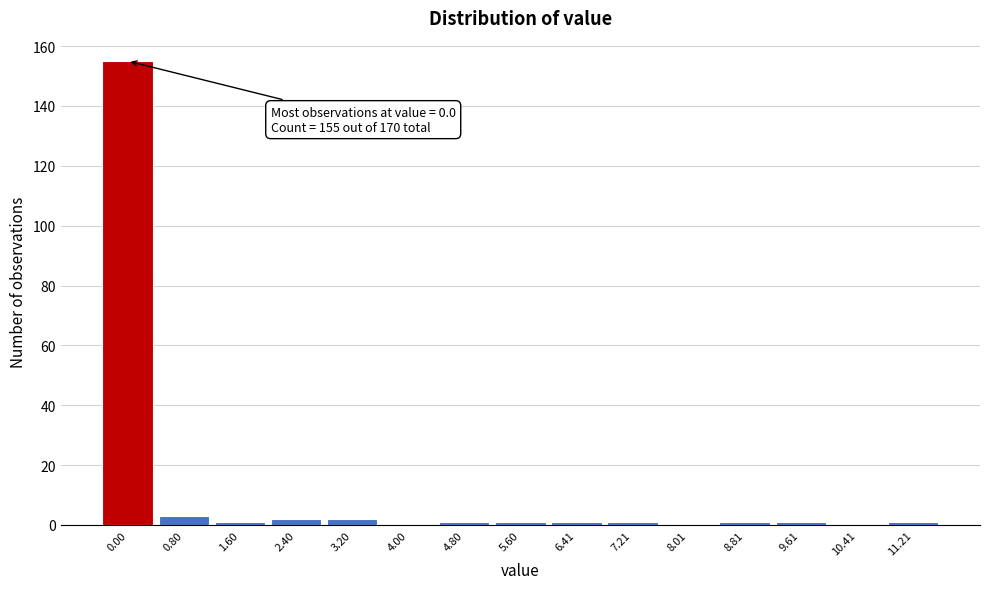

Reading left to right, extract all data points from this chart.

0.00=155	0.80=3	1.60=1	2.40=2	3.20=2	4.00=0	4.80=1	5.60=1	6.41=1	7.21=1	8.01=0	8.81=1	9.61=1	10.41=0	11.21=1